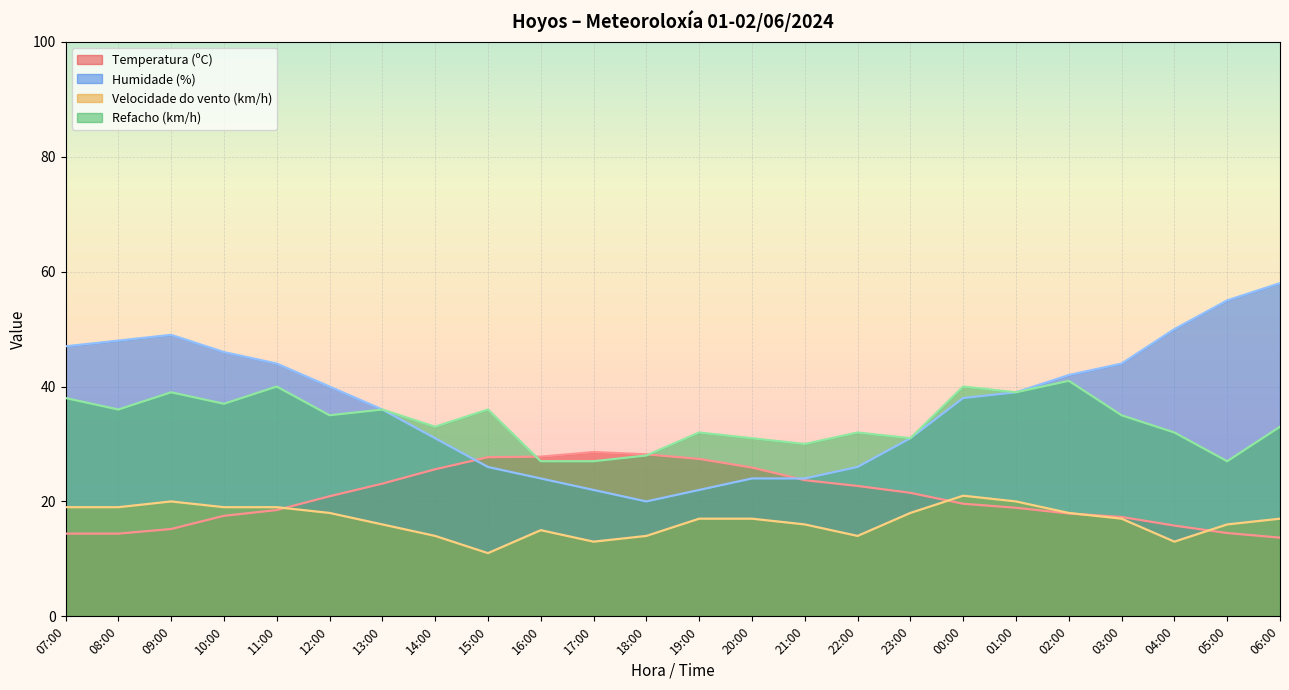

Reading left to right, what are all the values shown in this chart?

Temperatura (ºC): 07:00=14.4	08:00=14.4	09:00=15.2	10:00=17.5	11:00=18.5	12:00=20.9	13:00=23.1	14:00=25.6	15:00=27.7	16:00=27.8	17:00=28.6	18:00=28.2	19:00=27.4	20:00=25.9	21:00=23.7	22:00=22.7	23:00=21.5	00:00=19.6	01:00=18.9	02:00=17.9	03:00=17.3	04:00=15.8	05:00=14.5	06:00=13.7
Humidade (%): 07:00=47.0	08:00=48.0	09:00=49.0	10:00=46.0	11:00=44.0	12:00=40.0	13:00=36.0	14:00=31.0	15:00=26.0	16:00=24.0	17:00=22.0	18:00=20.0	19:00=22.0	20:00=24.0	21:00=24.0	22:00=26.0	23:00=31.0	00:00=38.0	01:00=39.0	02:00=42.0	03:00=44.0	04:00=50.0	05:00=55.0	06:00=58.0
Velocidade do vento (km/h): 07:00=19.0	08:00=19.0	09:00=20.0	10:00=19.0	11:00=19.0	12:00=18.0	13:00=16.0	14:00=14.0	15:00=11.0	16:00=15.0	17:00=13.0	18:00=14.0	19:00=17.0	20:00=17.0	21:00=16.0	22:00=14.0	23:00=18.0	00:00=21.0	01:00=20.0	02:00=18.0	03:00=17.0	04:00=13.0	05:00=16.0	06:00=17.0
Refacho (km/h): 07:00=38.0	08:00=36.0	09:00=39.0	10:00=37.0	11:00=40.0	12:00=35.0	13:00=36.0	14:00=33.0	15:00=36.0	16:00=27.0	17:00=27.0	18:00=28.0	19:00=32.0	20:00=31.0	21:00=30.0	22:00=32.0	23:00=31.0	00:00=40.0	01:00=39.0	02:00=41.0	03:00=35.0	04:00=32.0	05:00=27.0	06:00=33.0